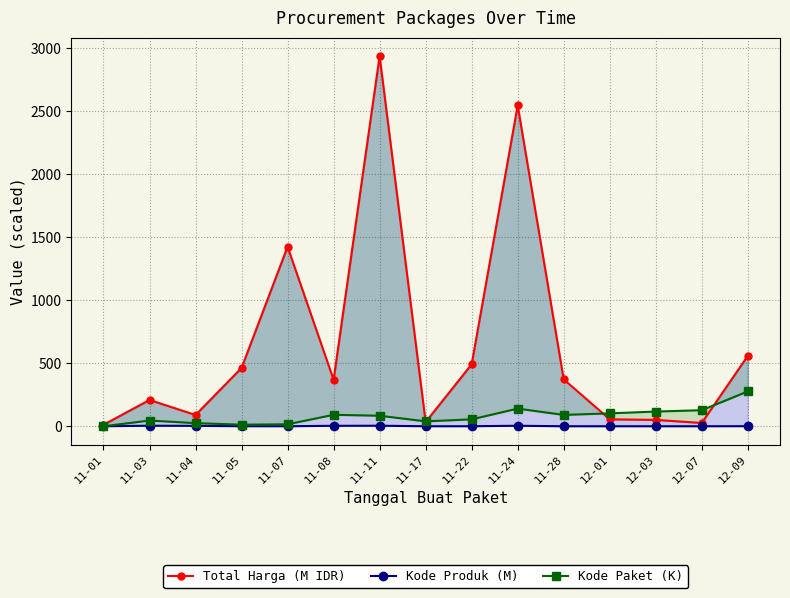

What is the spread (max minus min) of values at 11-04?

86.3